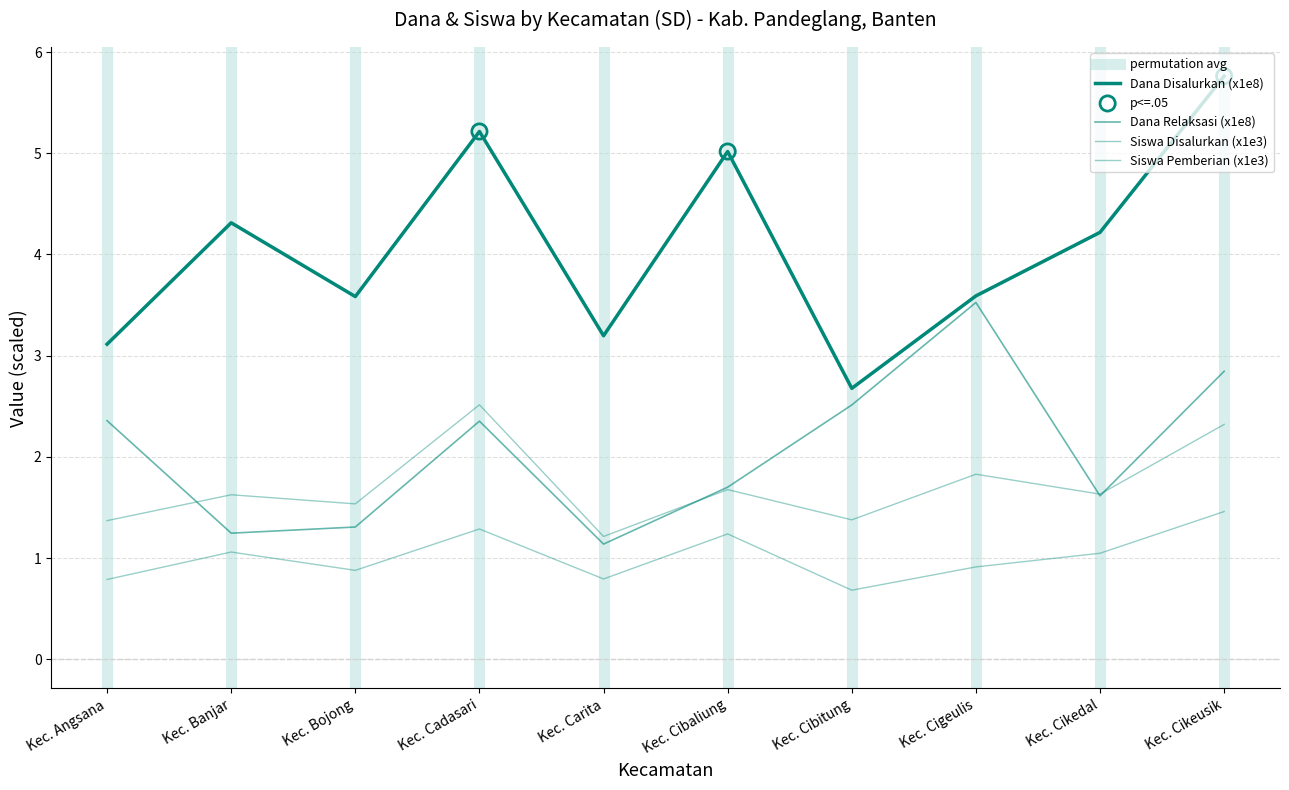

At which category is the sum across all series the highest?

Kec. Cikeusik